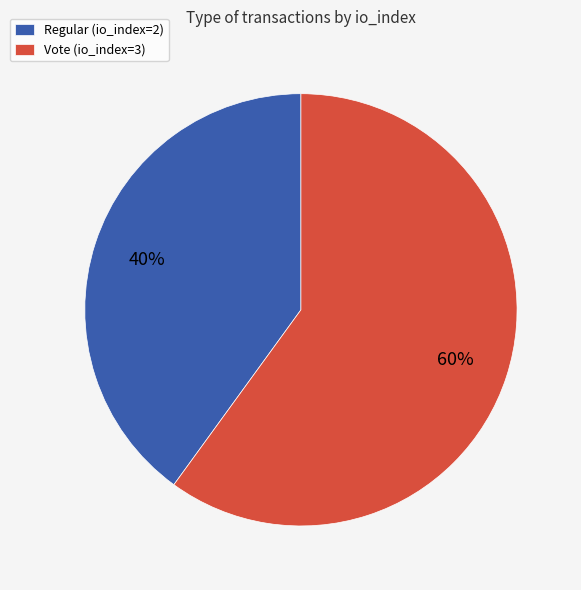

What percentage is the Vote (io_index=3) slice, to the nearest percent?

60%